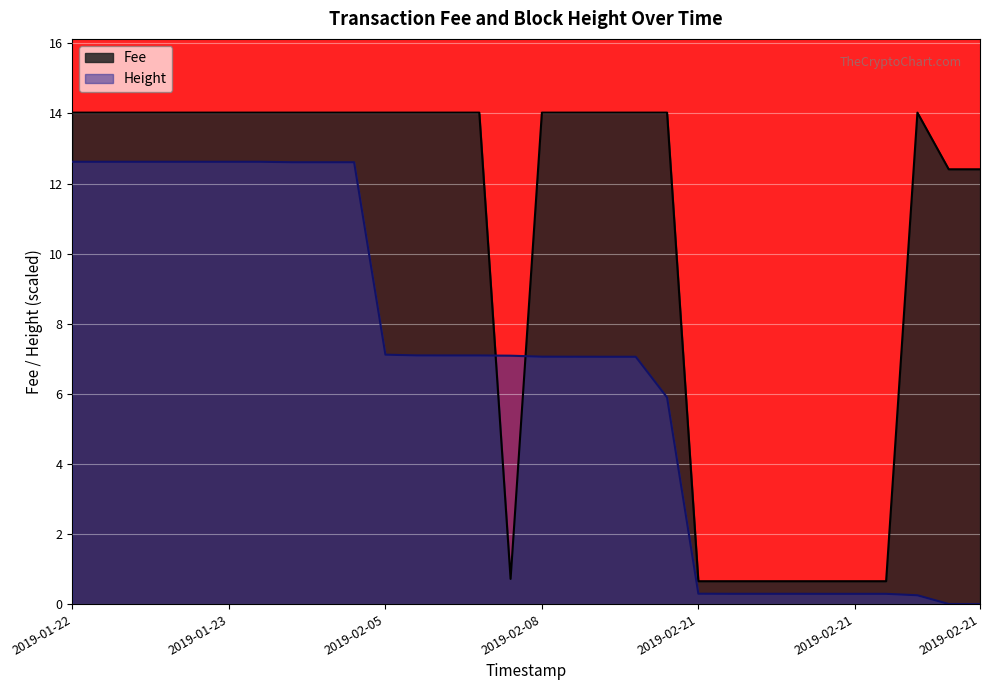

Reading right to left, list all the values displayed in this chart.

Fee: 12.4	12.4	14.0	0.7	0.7	0.7	0.7	0.7	0.7	0.7	14.0	14.0	14.0	14.0	14.0	0.7	14.0	14.0	14.0	14.0	14.0	14.0	14.0	14.0	14.0	14.0	14.0	14.0	14.0	14.0
Height: 0.0	0.0	0.3	0.3	0.3	0.3	0.3	0.3	0.3	0.3	5.9	7.1	7.1	7.1	7.1	7.1	7.1	7.1	7.1	7.1	12.6	12.6	12.6	12.6	12.6	12.6	12.6	12.6	12.6	12.6